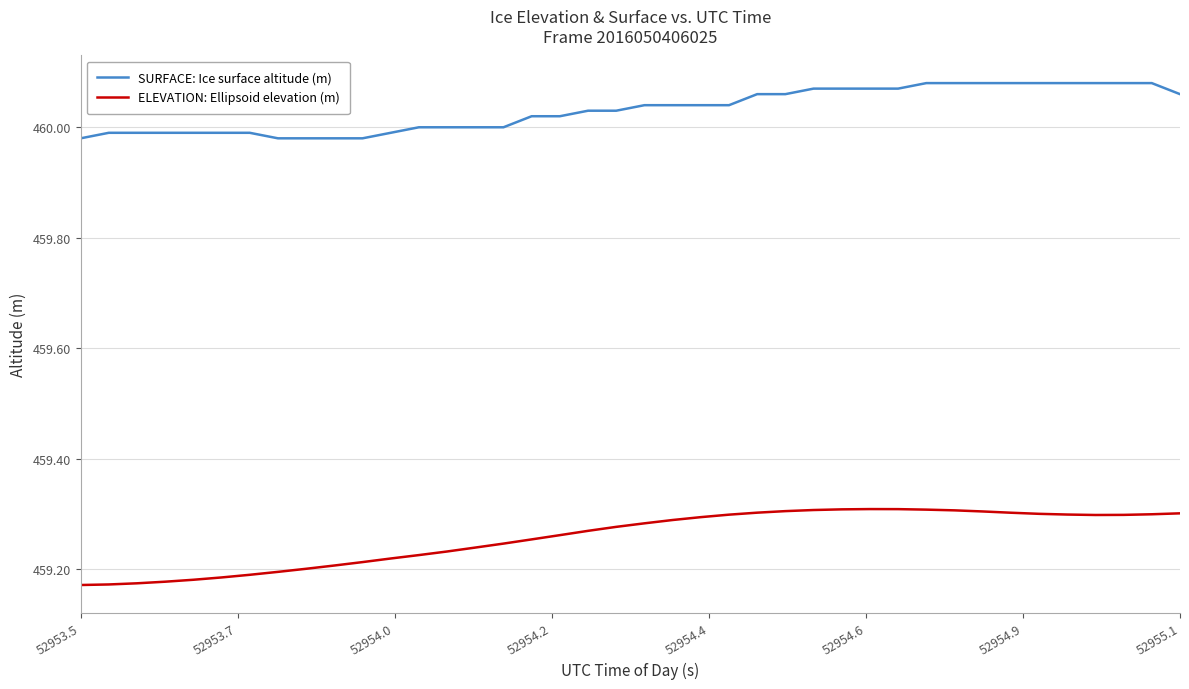

Which series has the widest spread of values?

ELEVATION: Ellipsoid elevation (m)